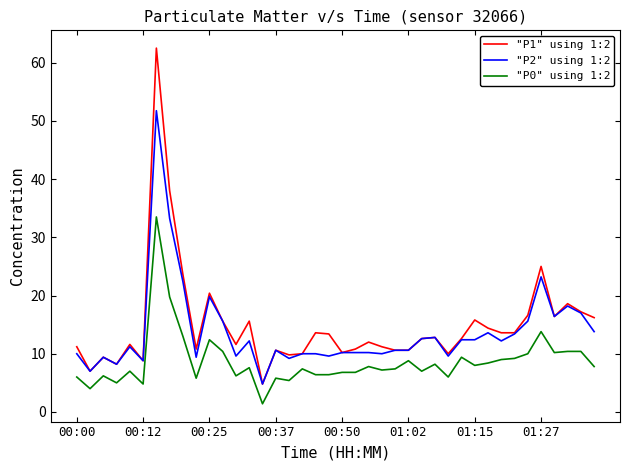

Which series has the widest spread of values?

"P1" using 1:2